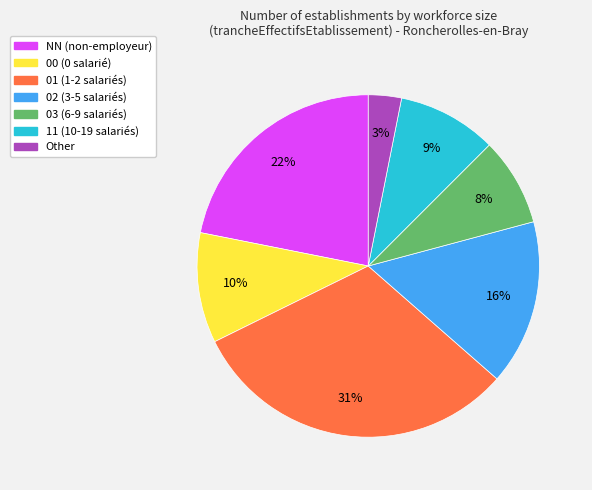

Which slice is the smallest?

Other